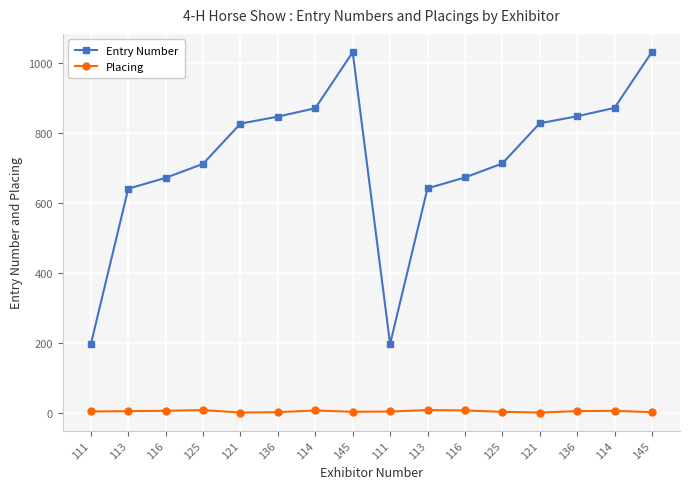

How many data points in Entry Number are less than 827?

8